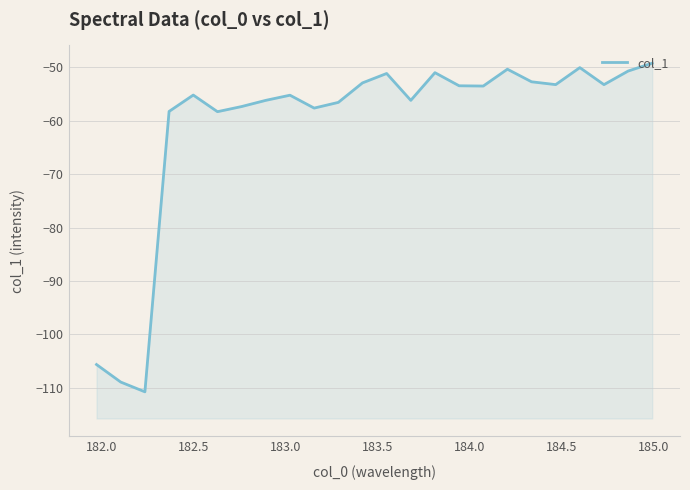

Reading left to right, extract all data points from this chart.

-105.7	-108.9	-110.8	-58.2	-55.2	-58.3	-57.3	-56.2	-55.2	-57.6	-56.5	-52.9	-51.1	-56.2	-51.0	-53.4	-53.5	-50.3	-52.7	-53.2	-50.0	-53.2	-50.7	-49.2